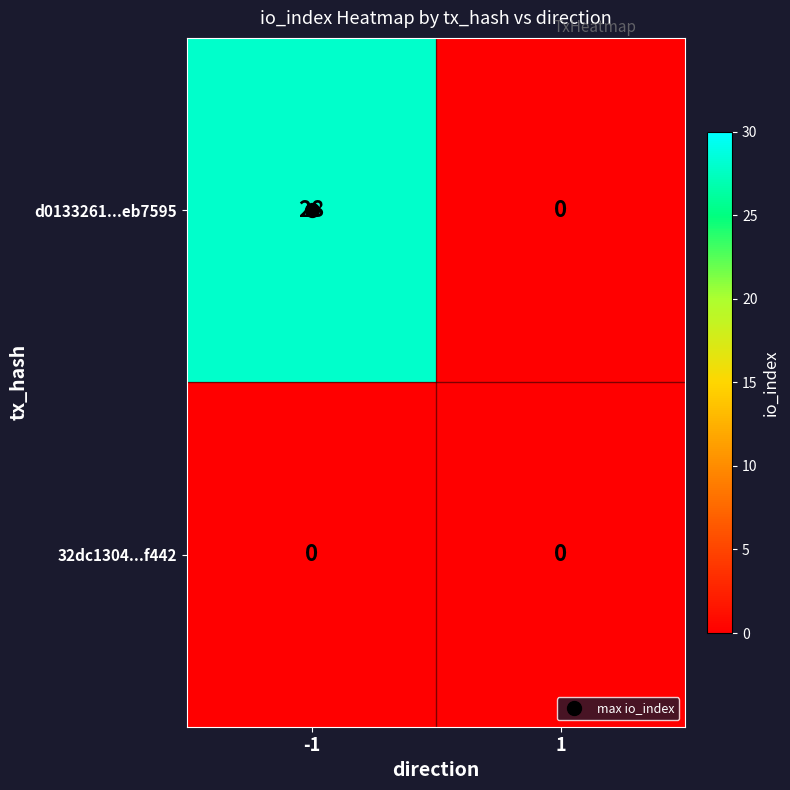

At how many categories does at least one series exceed 16?

1